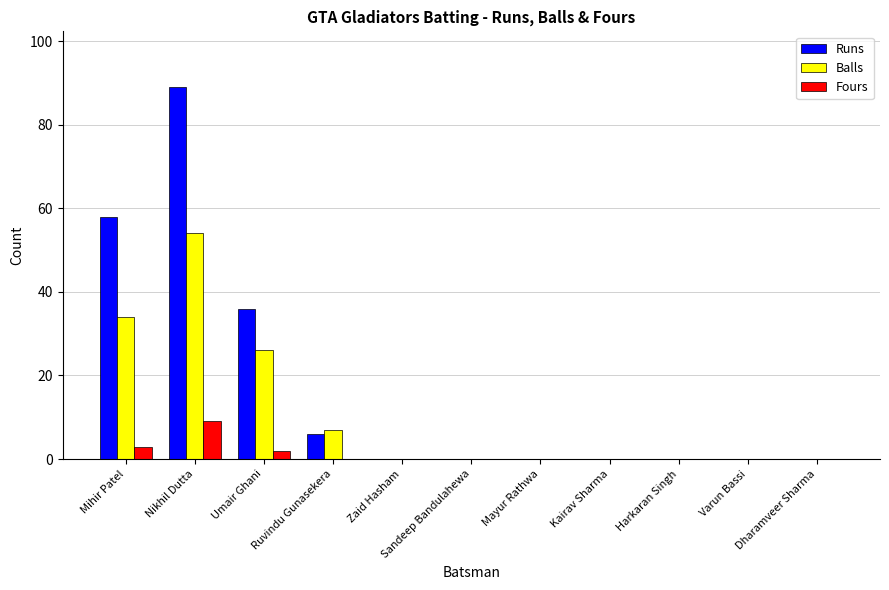

Which series has the widest spread of values?

Runs